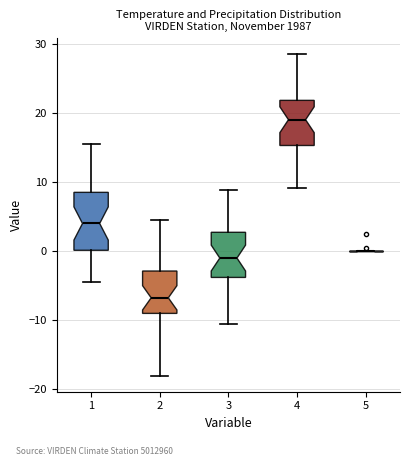

Where is the upper edge of the box at x = 2 on the y-axis? The values are not printed on the chart, so give them approximately, as read against the axis.

-3